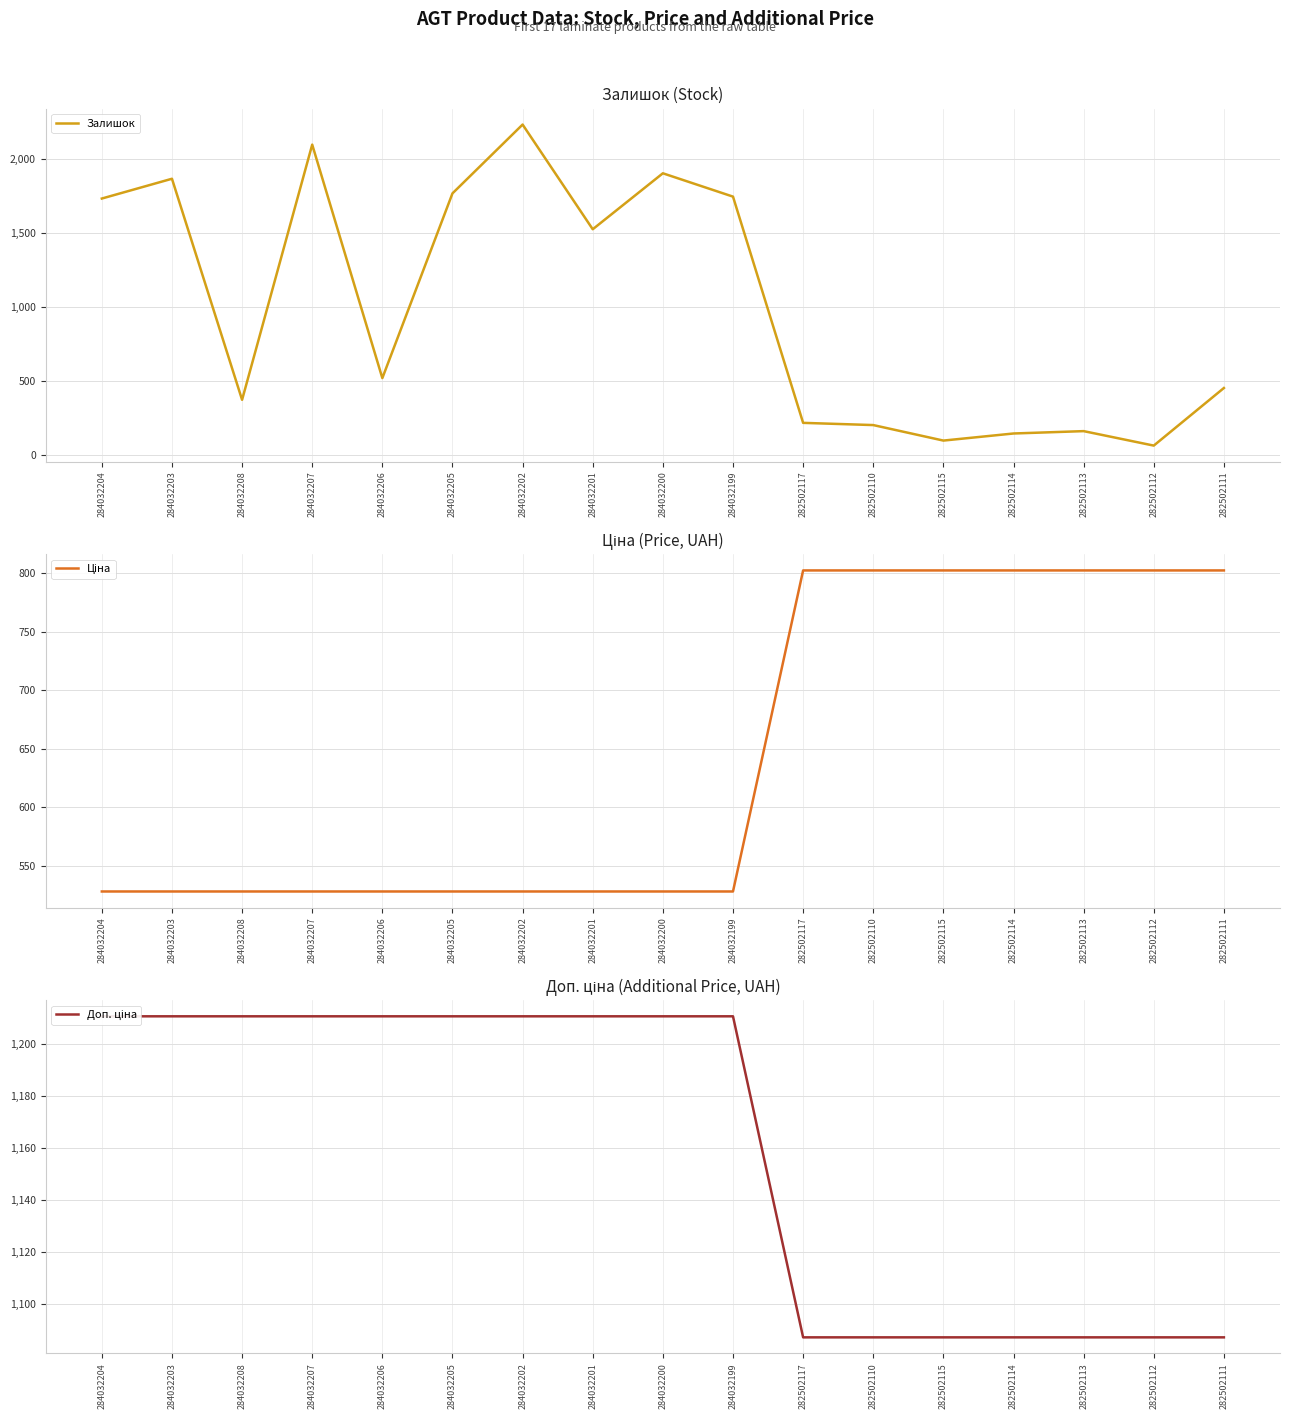

The Ціна series shows 1044.8 at 282502111. True or false?

False